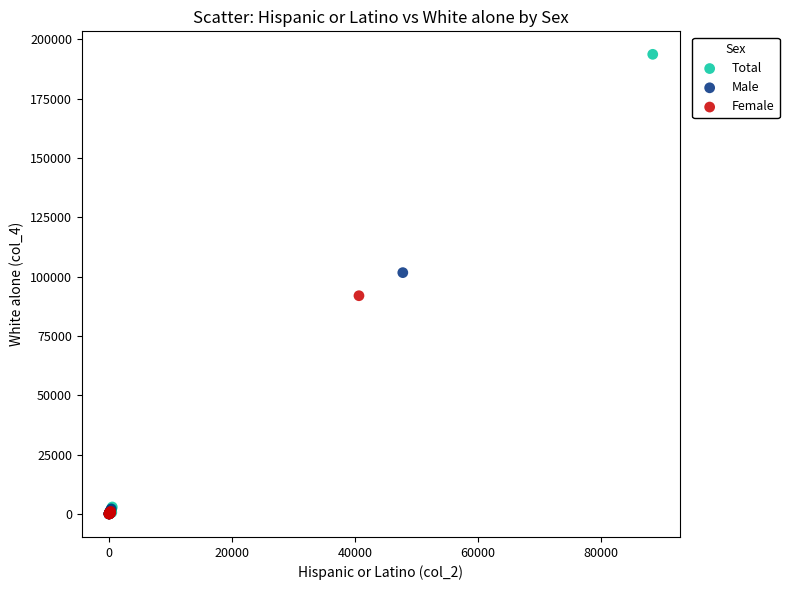

Which series has the largest Y range (max minus min)?

Total